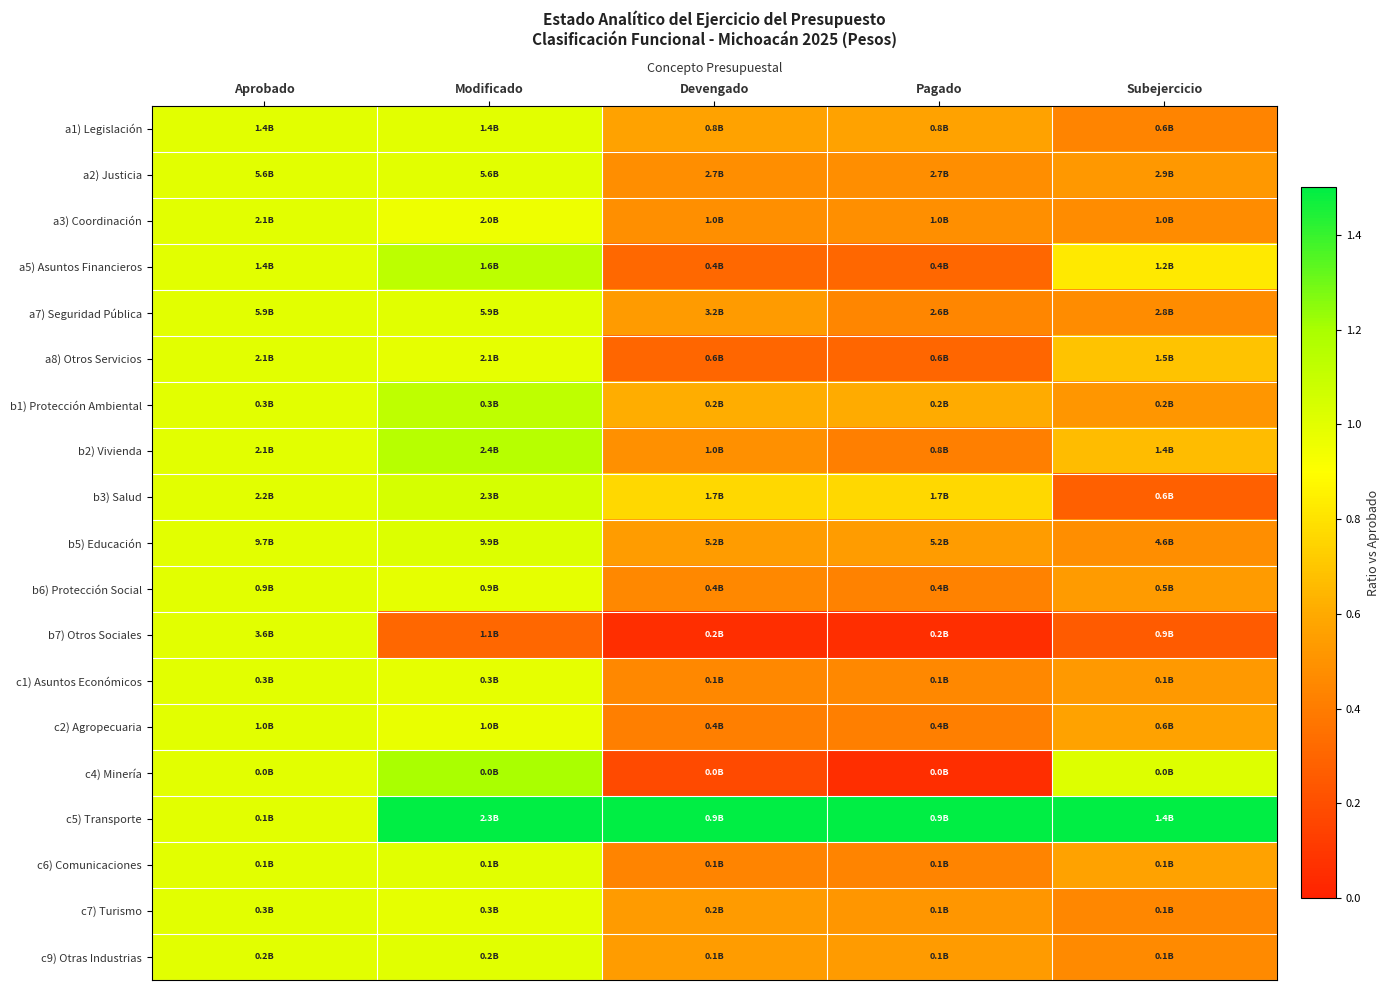

Count the number of categories in the chart.

5